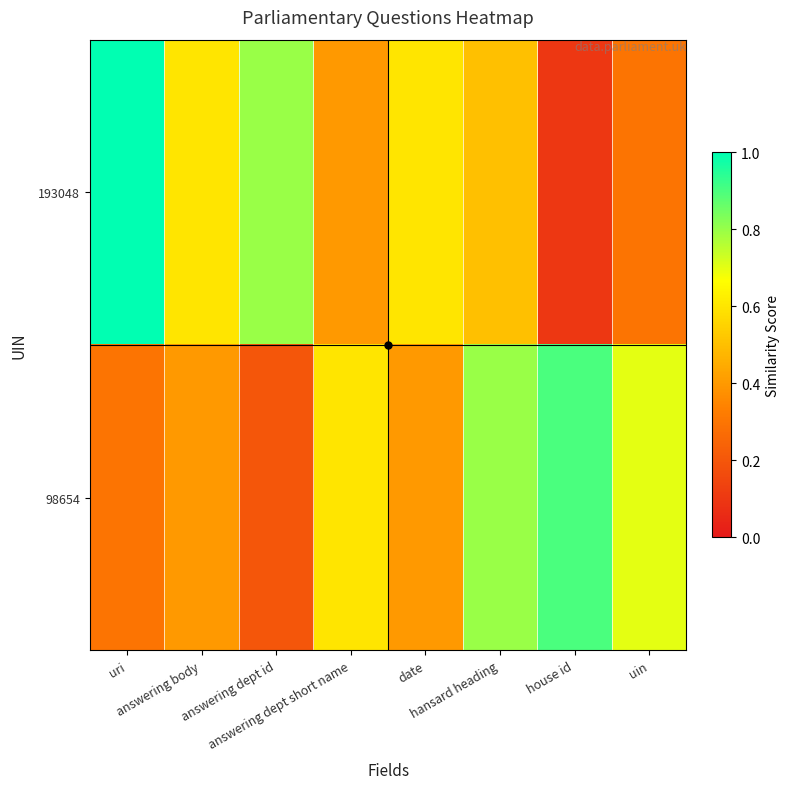

At which category is the sum across all series the highest?

uri